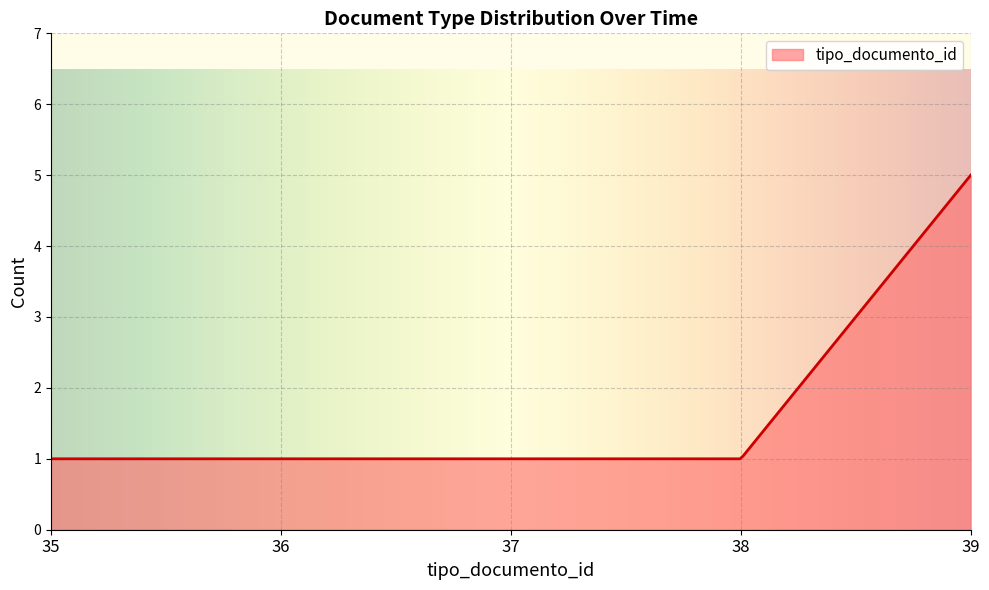

What is the difference between the maximum and minimum values?

4.0